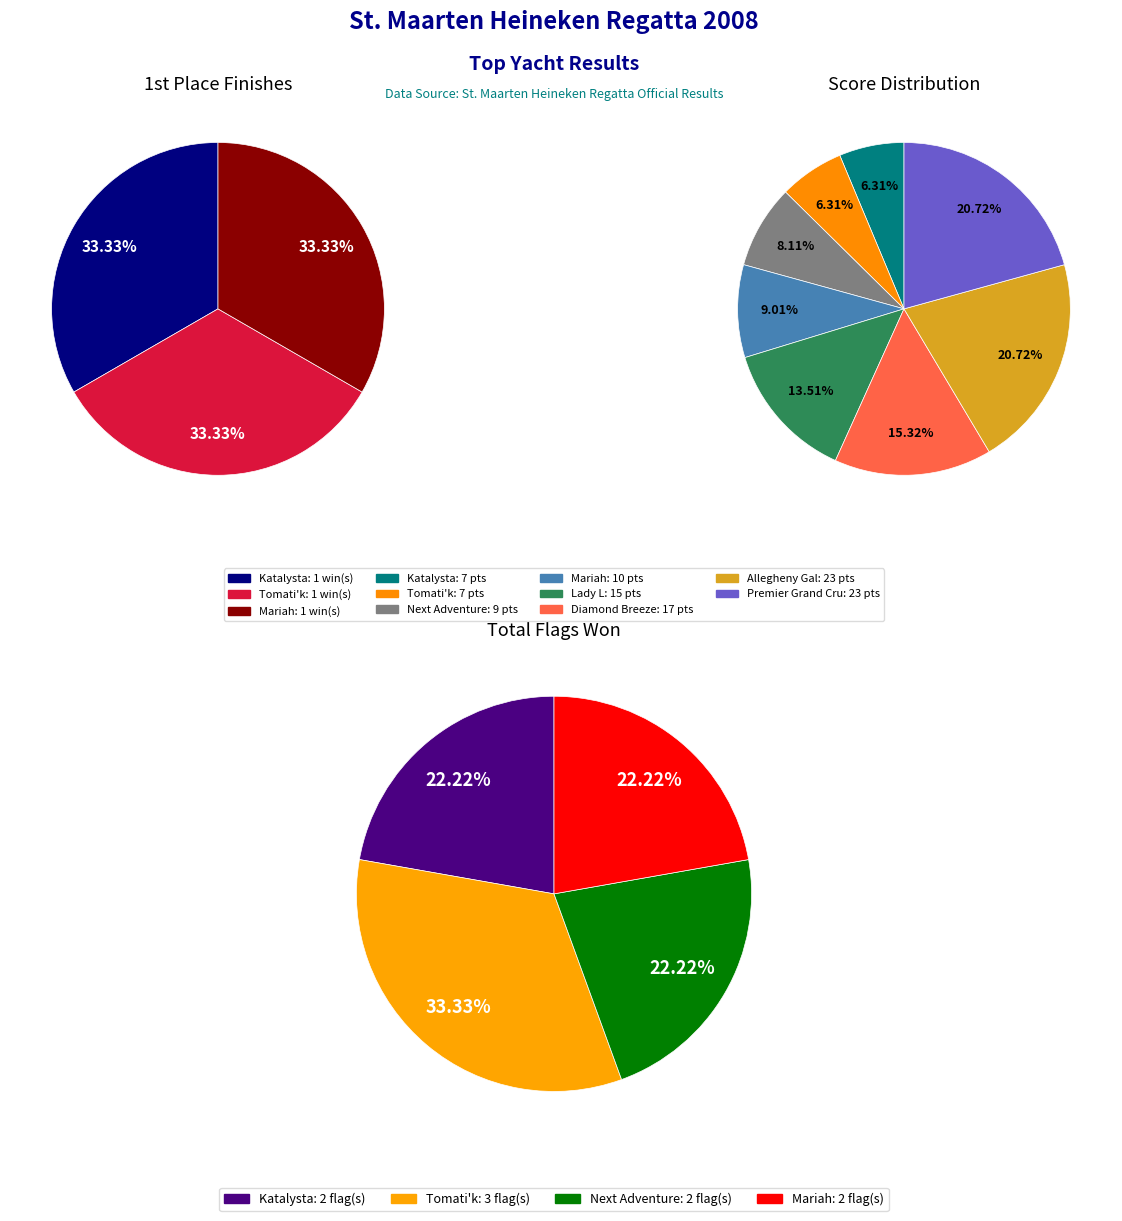

Is it true that Akwaba is 0% of the pie?

True